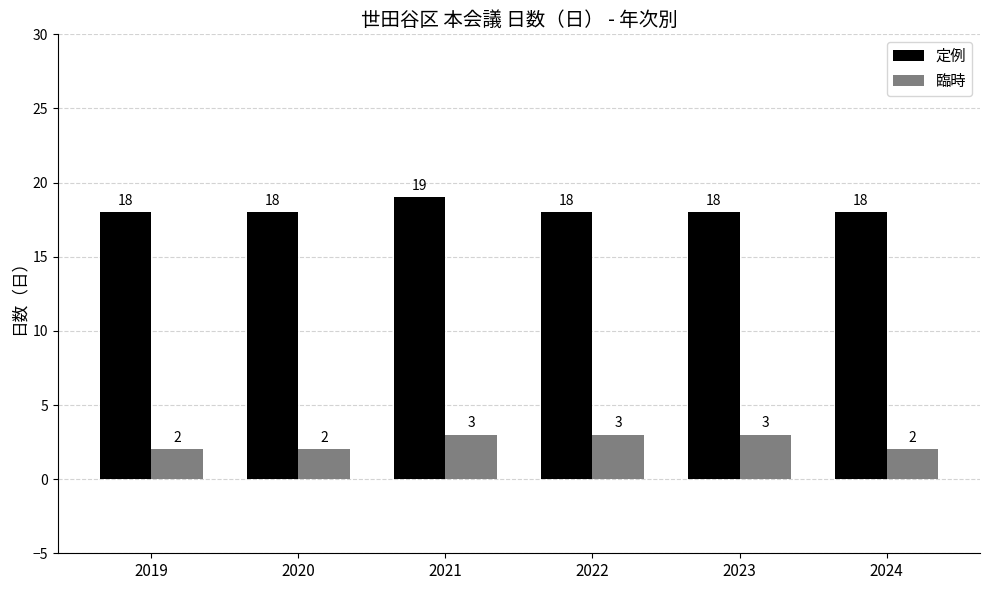

True or false: 臨時 has a value of 2 at 2020.

True